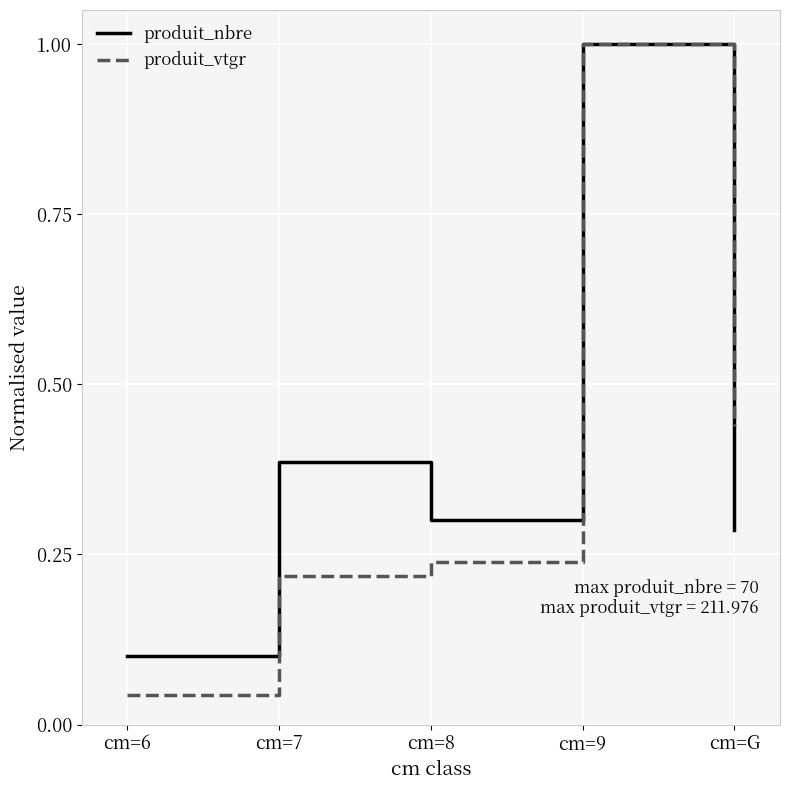

What is the maximum value for produit_nbre?

1.0